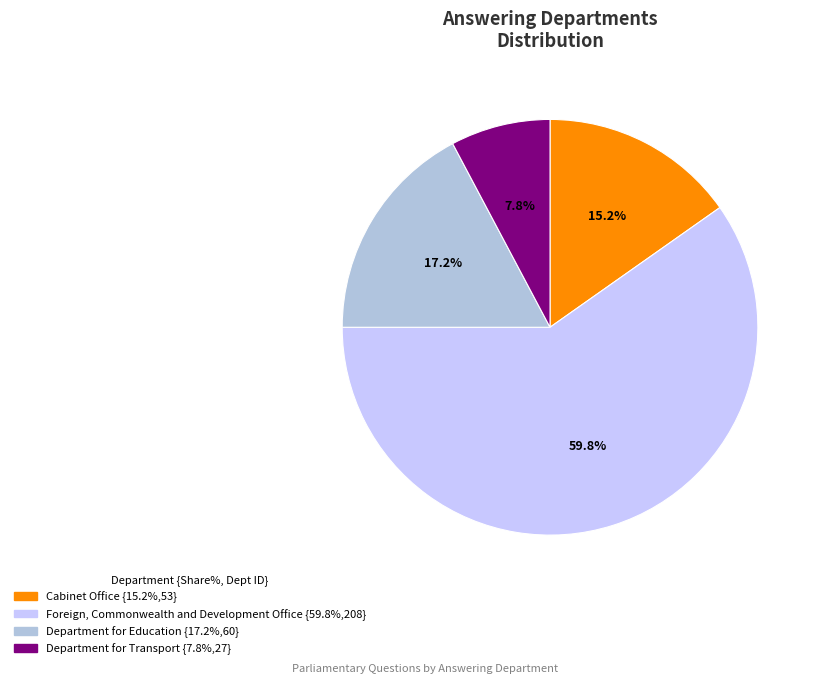

Is Department for Transport the majority of the pie?

No